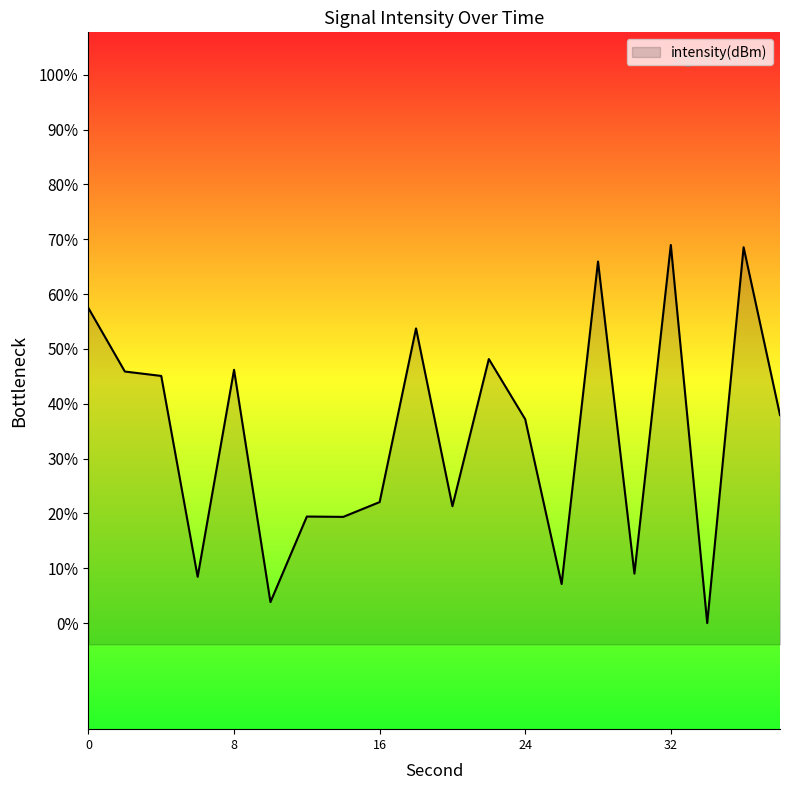

What is the approximate value at 4?

-124.2